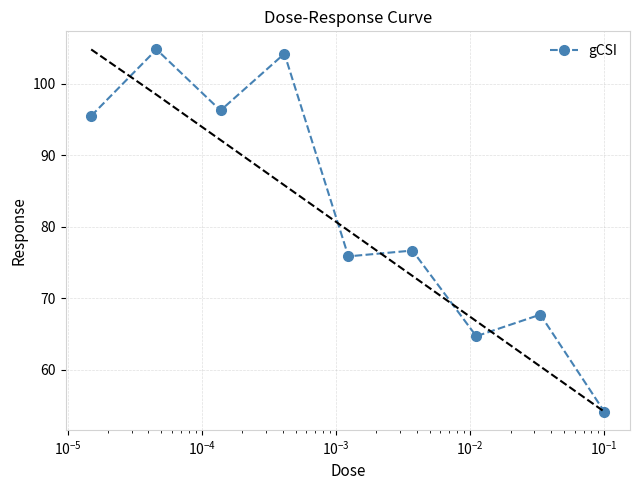

What is the greatest value displayed?

104.8